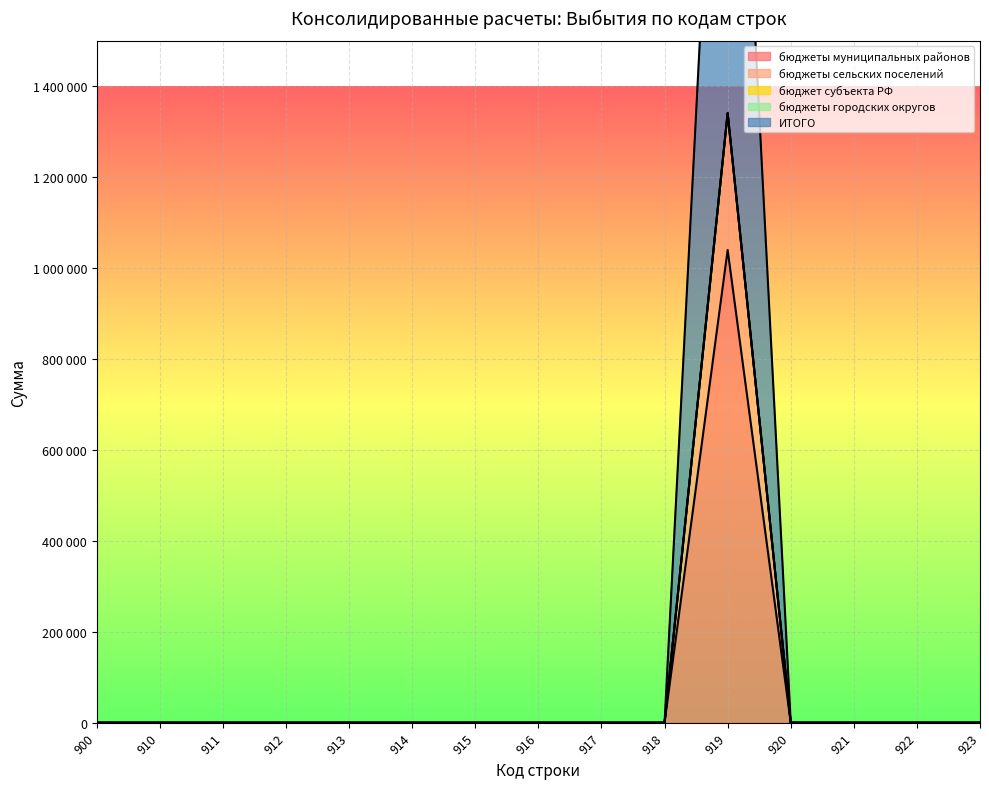

In бюджеты муниципальных районов, how many points are higher than both neighbors (excluding endpoints)?

1